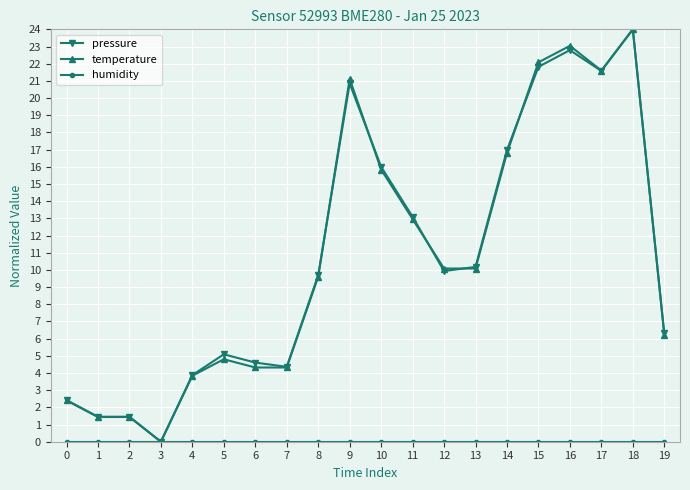

What is the spread (max minus min) of values at 2?

1.5